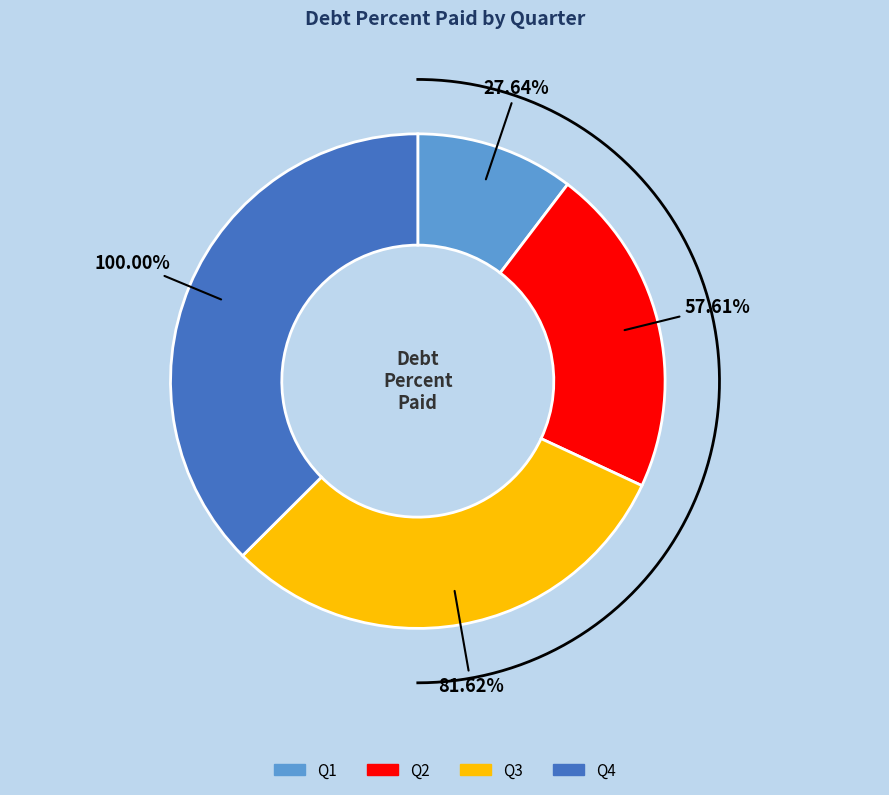

How many segments does this pie chart have?

4